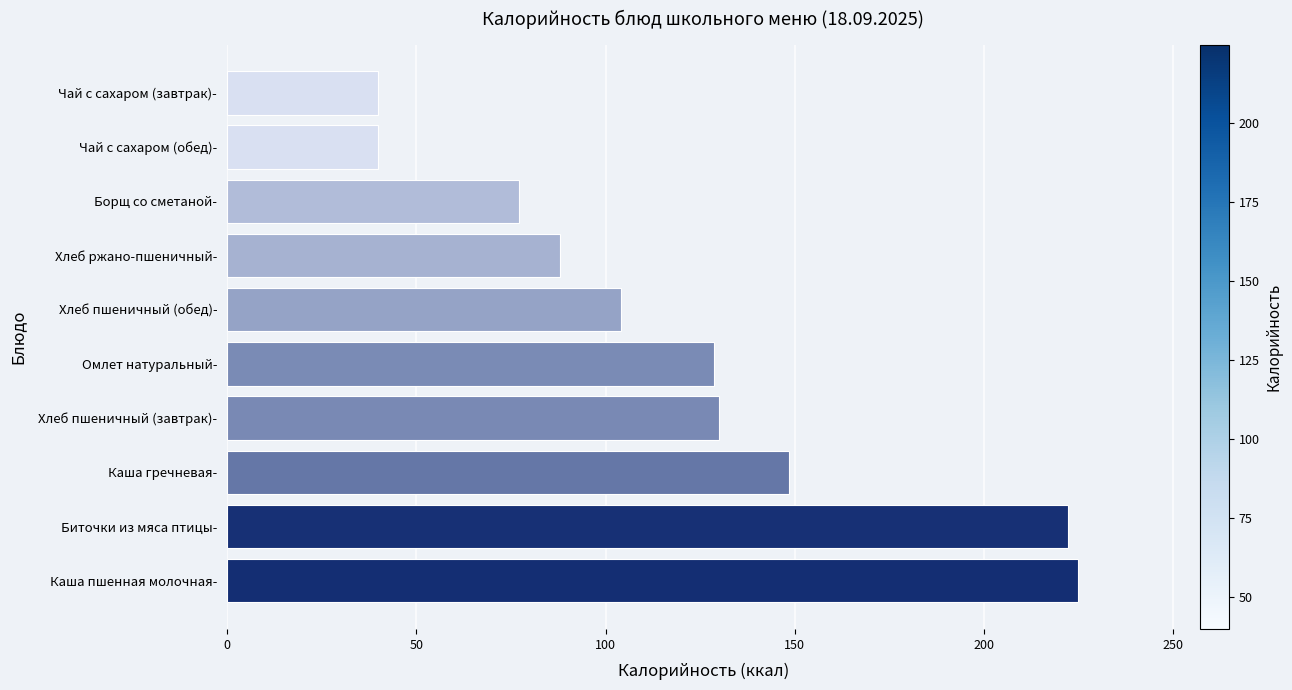

What is the smallest value displayed?

39.9